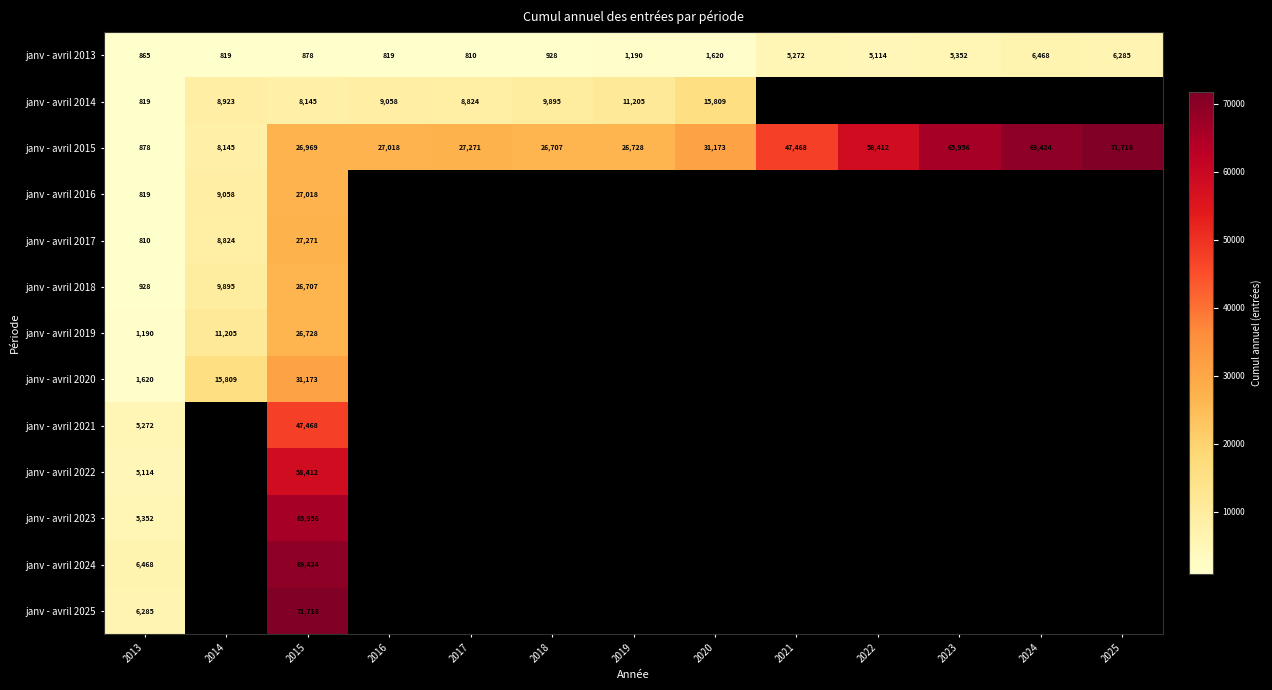

What is the total value across all series at 2013?

36420